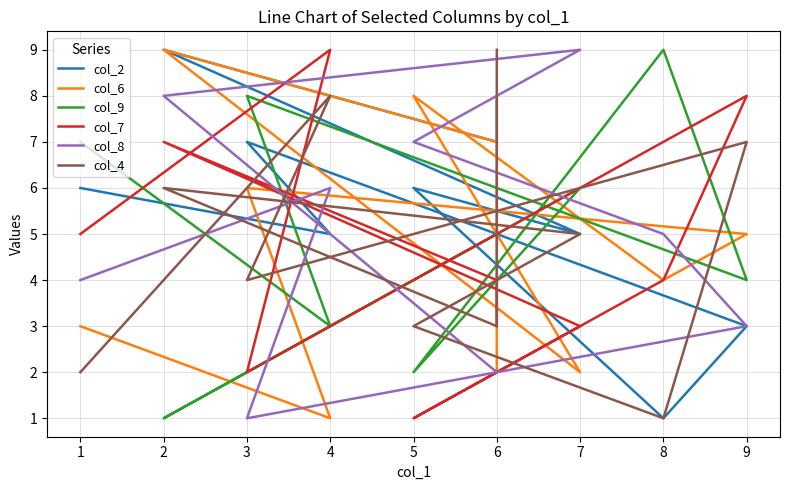

True or false: col_7 has a value of 8 at 1.

False